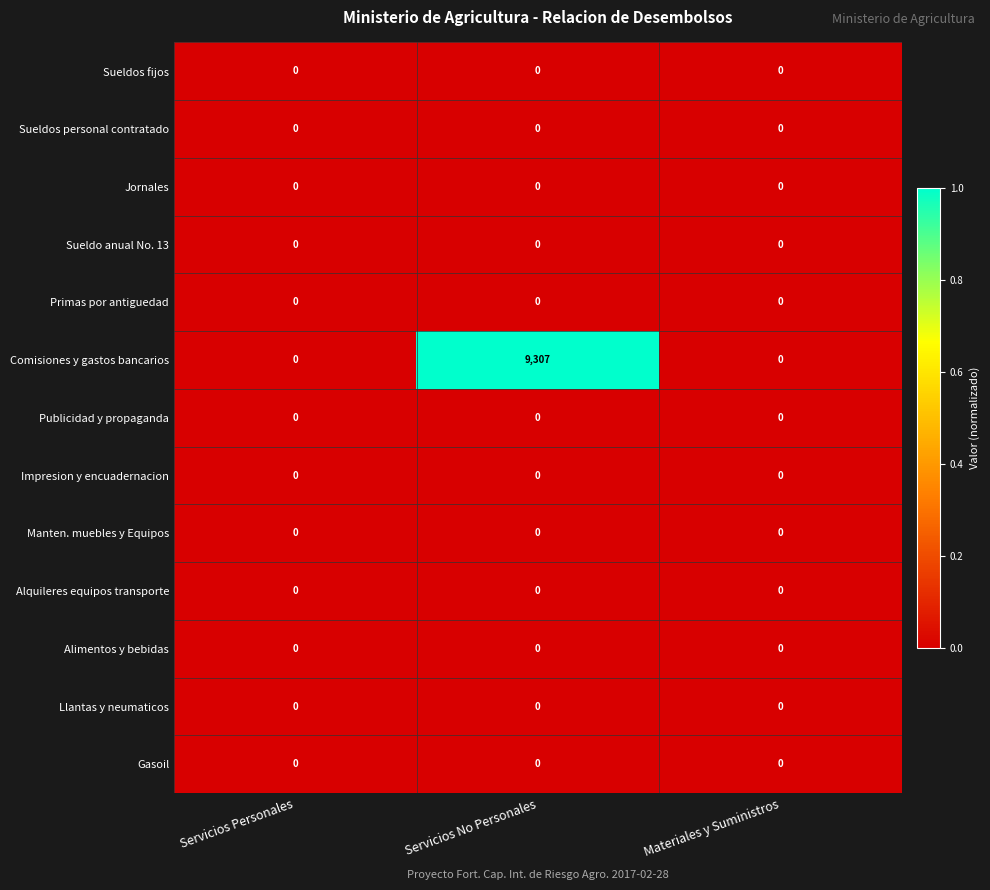

Is it true that Publicidad y propaganda equals 0 at Servicios Personales?

True